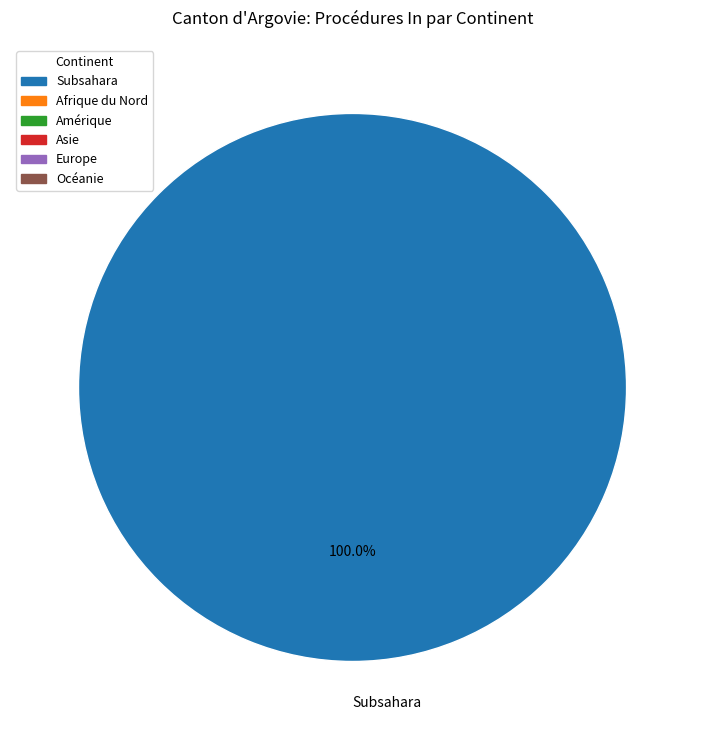

Which slice represents more than half of the pie?

Subsahara